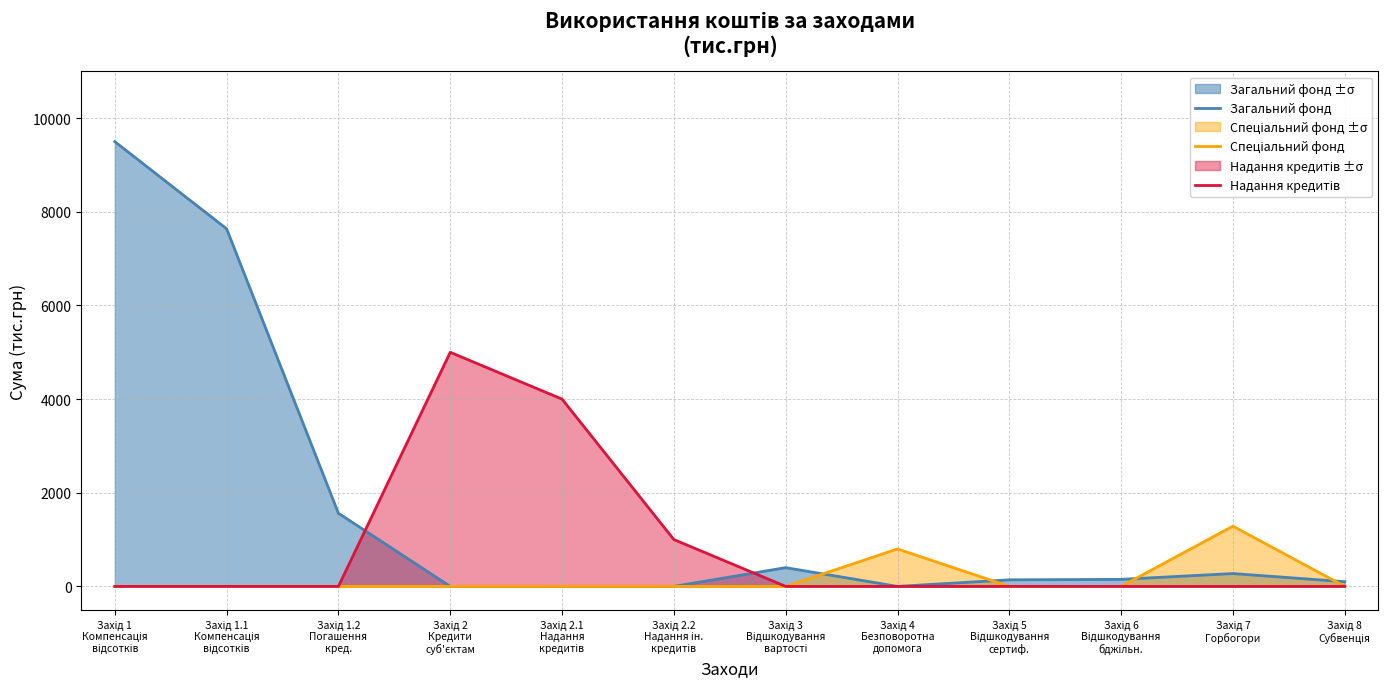

What is the average value of the Загальний фонд series?

1647